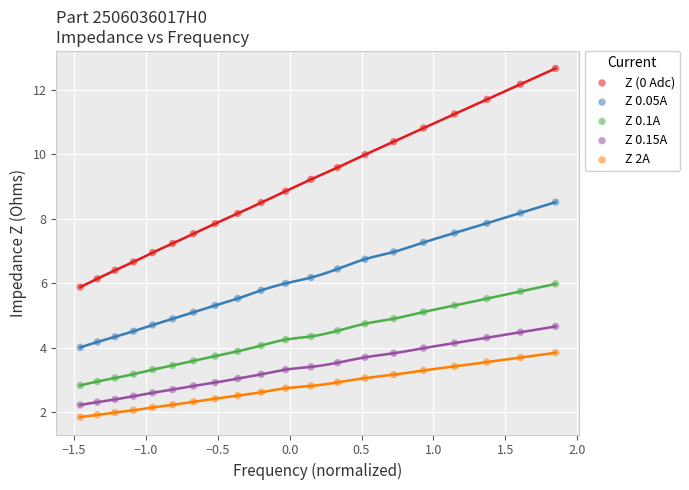

Which series has the largest Y range (max minus min)?

Z (0 Adc)